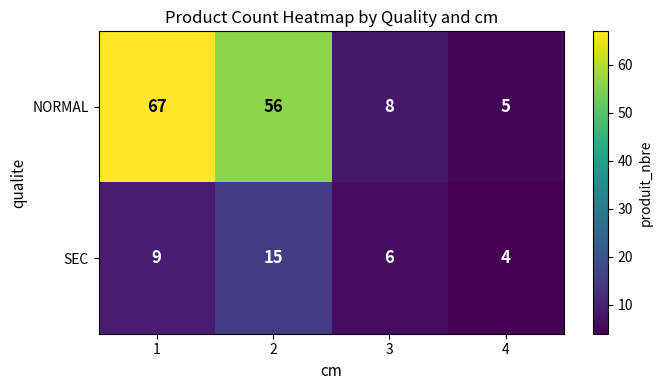

What is the approximate value of SEC at 4?

4